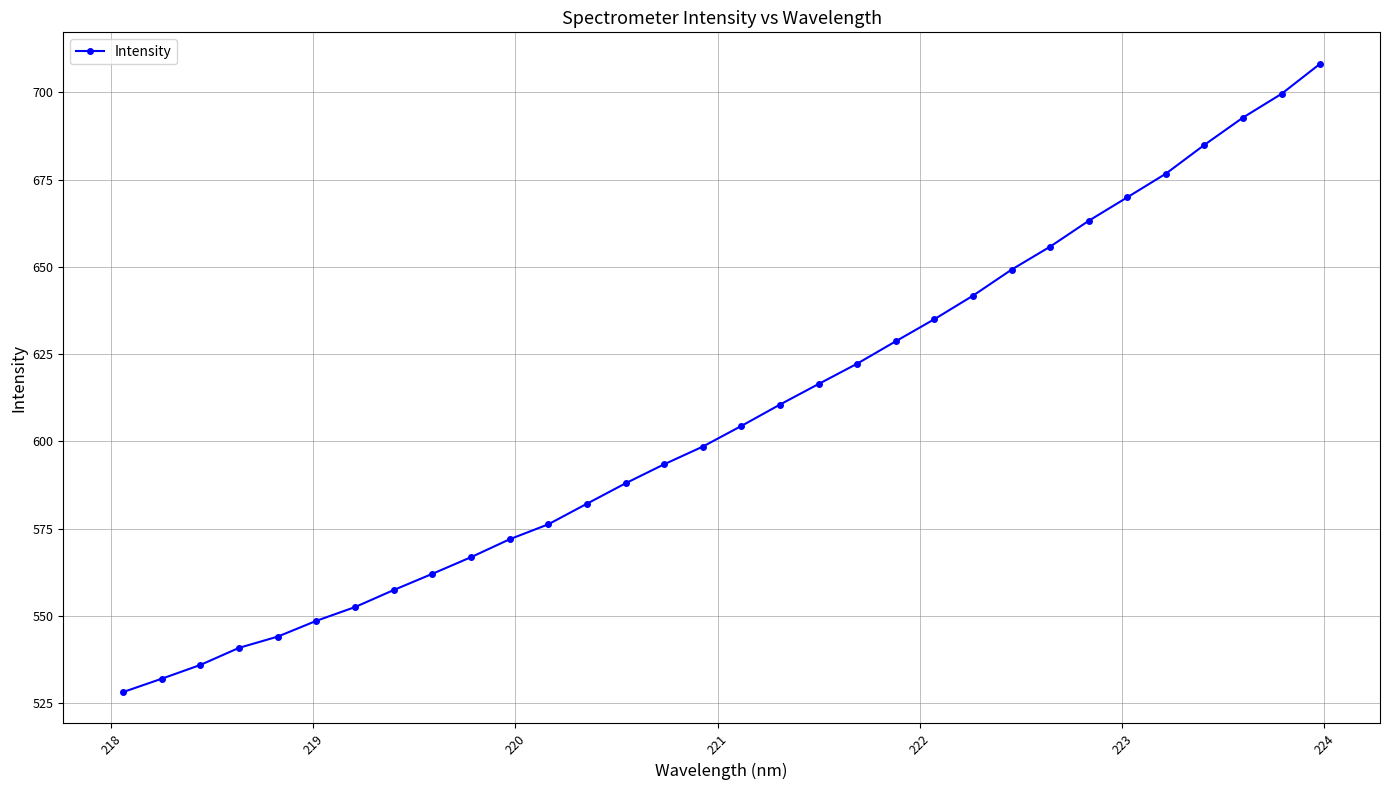

Reading left to right, extract all data points from this chart.

528.2	532.0	536.0	540.9	544.1	548.6	552.5	557.4	562.1	566.8	572.0	576.2	582.1	588.0	593.4	598.5	604.4	610.5	616.4	622.3	628.7	635.0	641.7	649.2	655.8	663.2	669.9	676.7	685.0	692.8	699.6	708.2